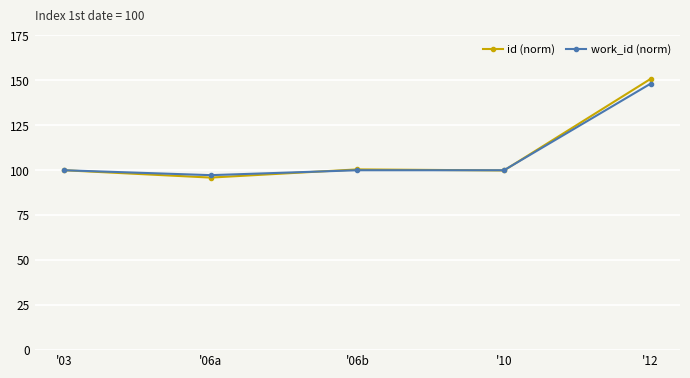

Which series has the widest spread of values?

id (norm)